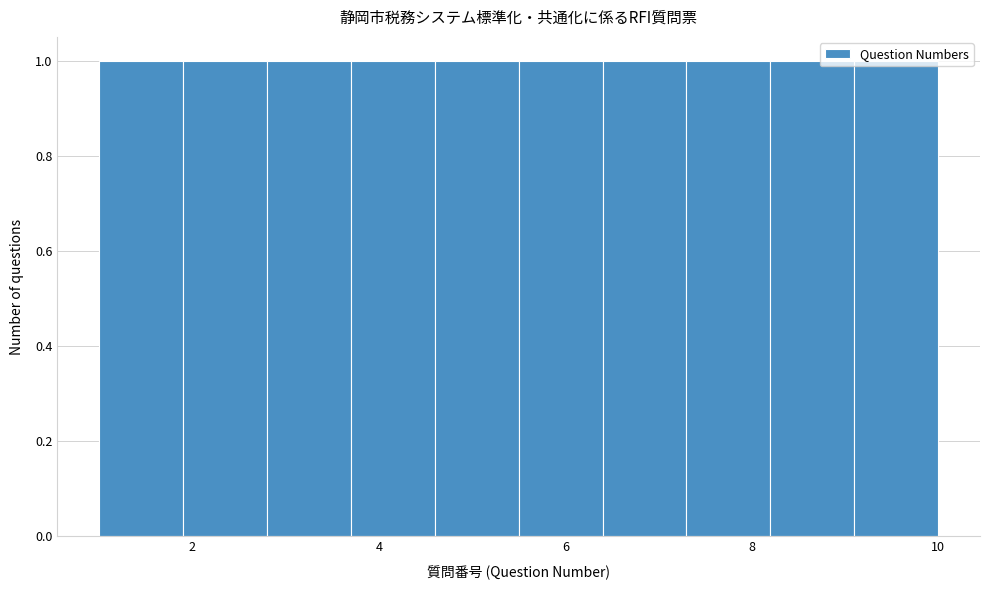

Reading left to right, transcribe this chart: for each bar, give the range it covers on the x-axis and its height. Neither the bar edges nor the heights are printed on the chart, so give them approximately, as read against the axes.

1.0 to 1.9: 1
1.9 to 2.8: 1
2.8 to 3.7: 1
3.7 to 4.6: 1
4.6 to 5.5: 1
5.5 to 6.4: 1
6.4 to 7.3: 1
7.3 to 8.2: 1
8.2 to 9.1: 1
9.1 to 10.0: 1